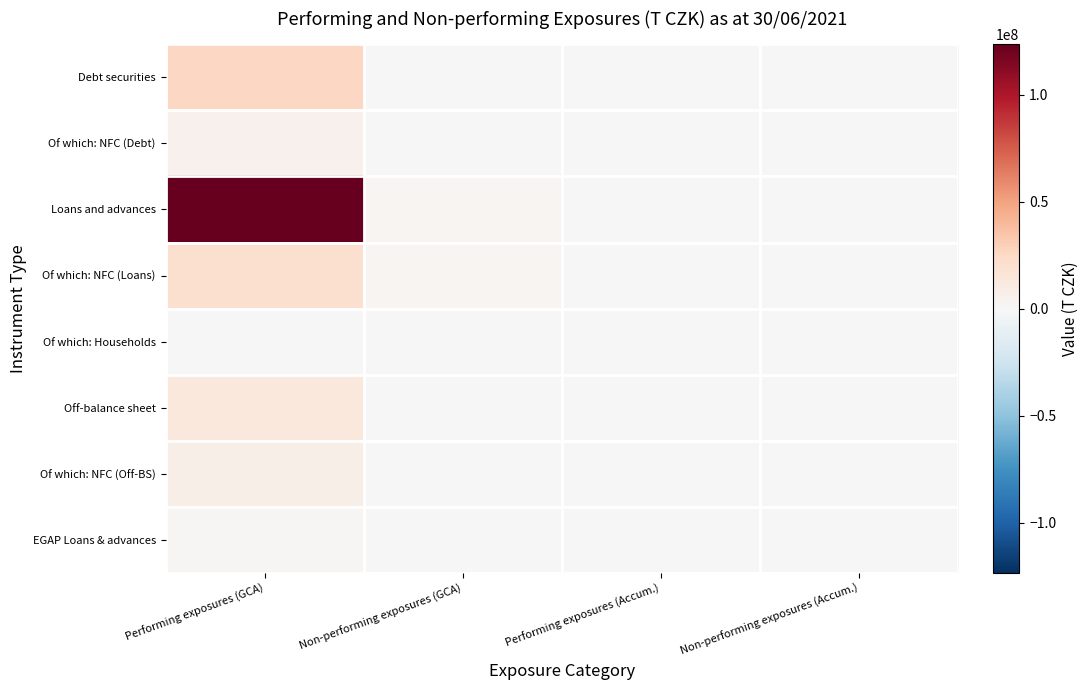

At which category is the sum across all series the highest?

Performing exposures (GCA)